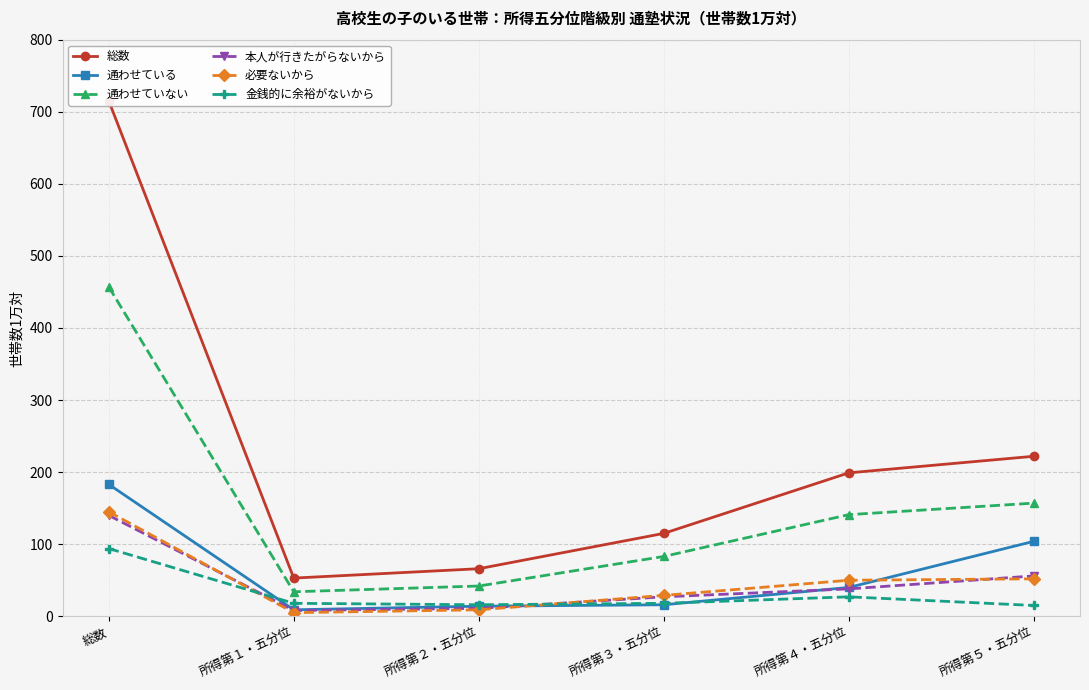

What is the value of the 必要ないから point at the 6th from the left?

52